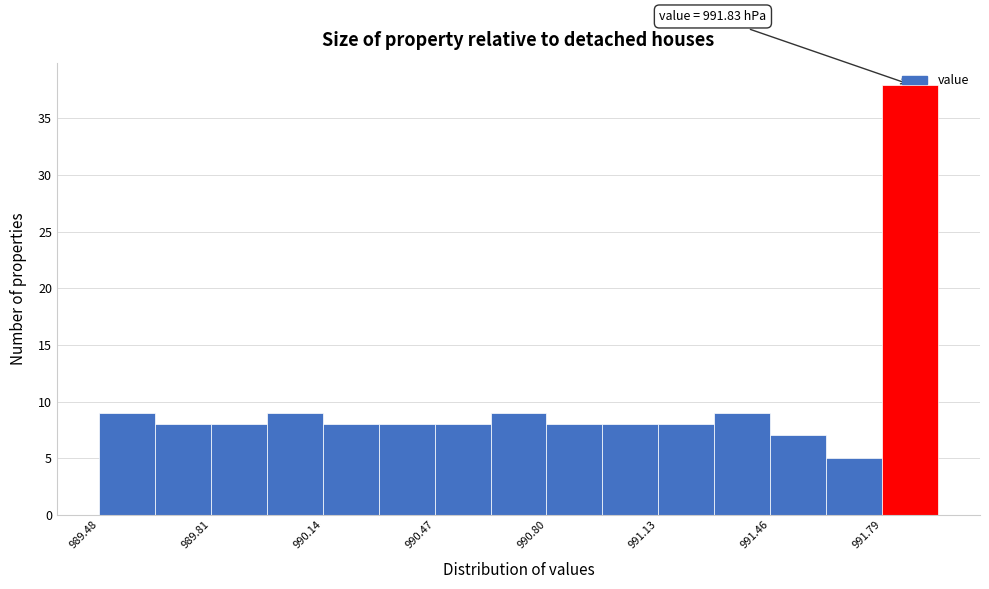

Read against the x-axis, roughly where is the centre of the tallest bar?

991.90